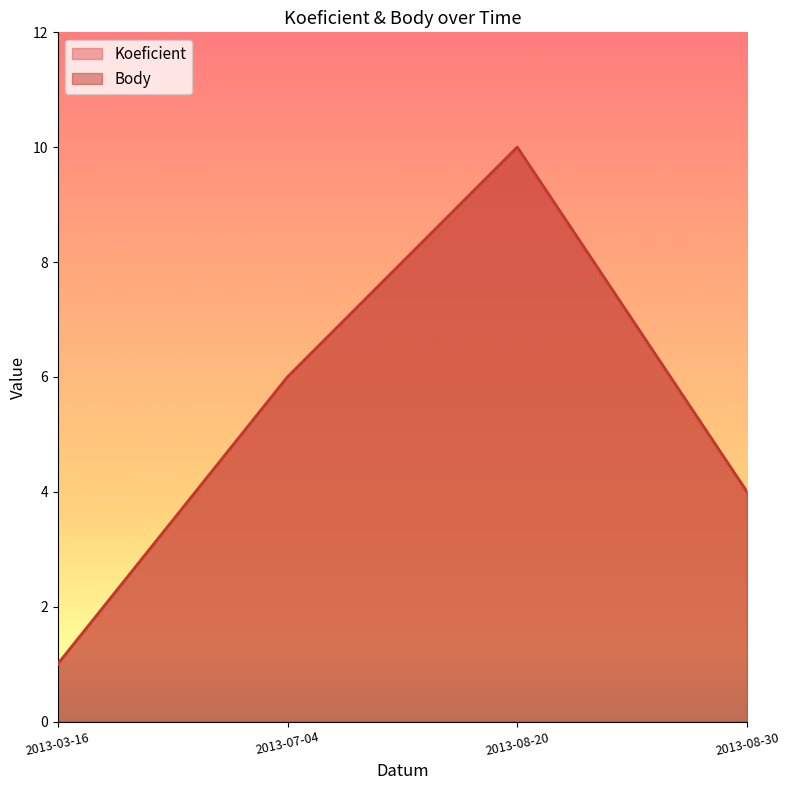

True or false: Koeficient line and Body line intersect in this chart.

False